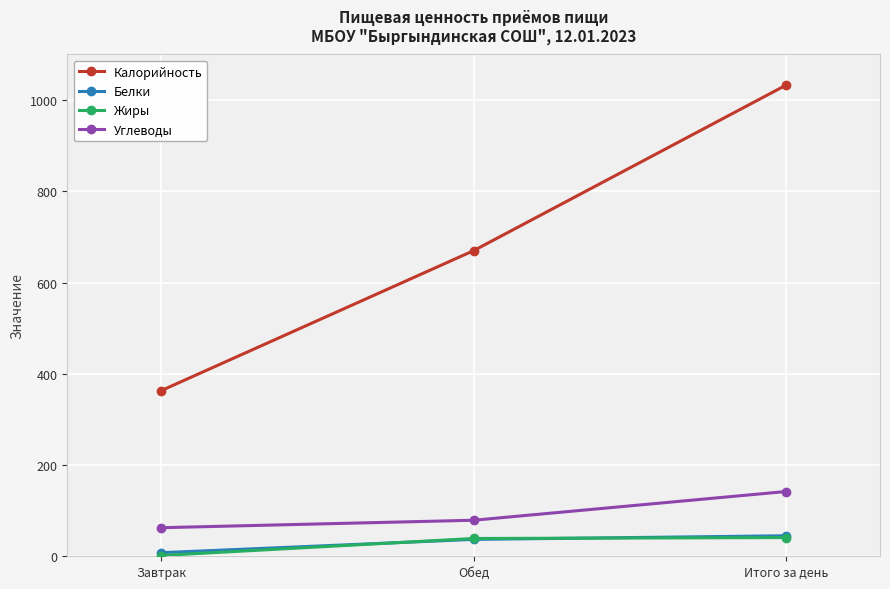

What is the difference between the highest and lowest values at Итого за день?

992.0